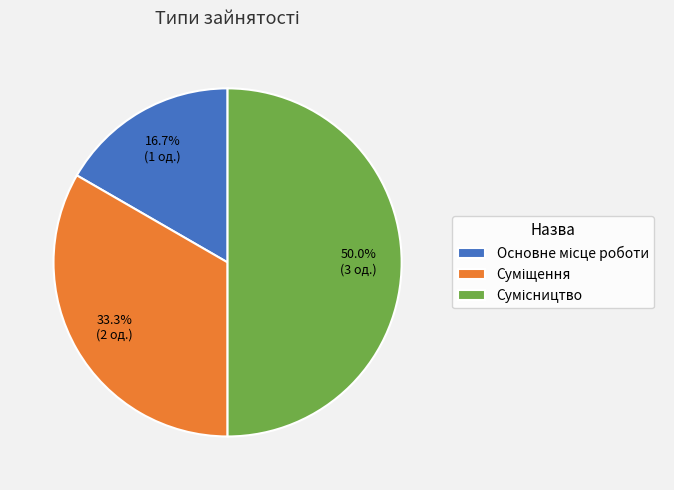

Combined, what portion of the pie is Сумісництво and Основне місце роботи?

66.7%